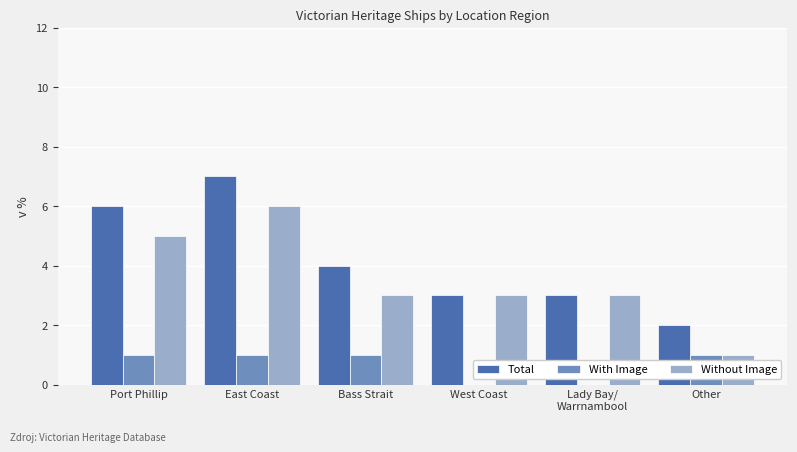

What is the sum of all With Image values?

4